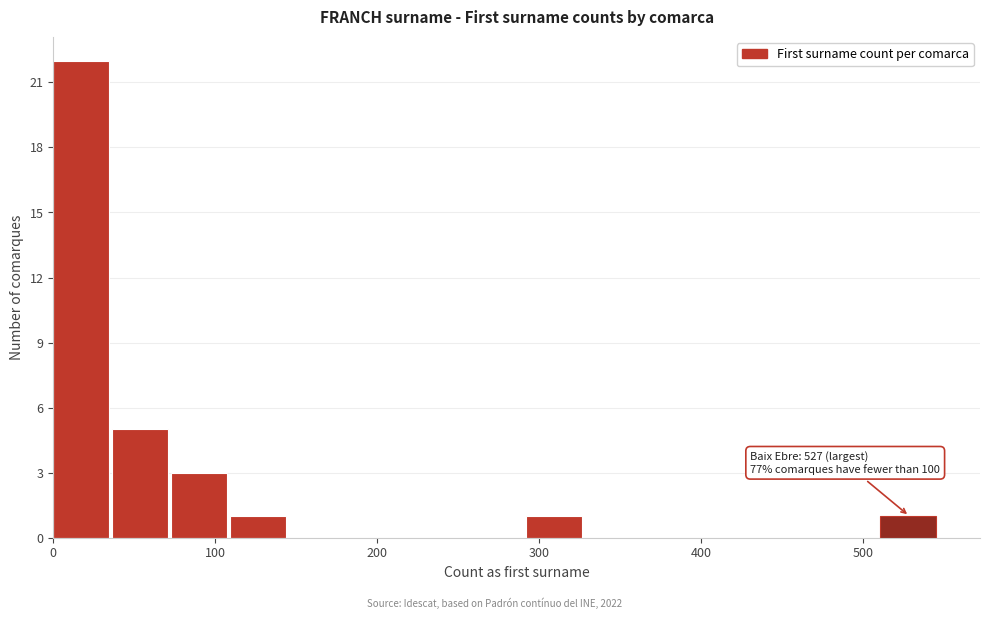

Around what value on the x-axis is the tallest bar? Give the approximate position of its centre, as read against the axis.

20